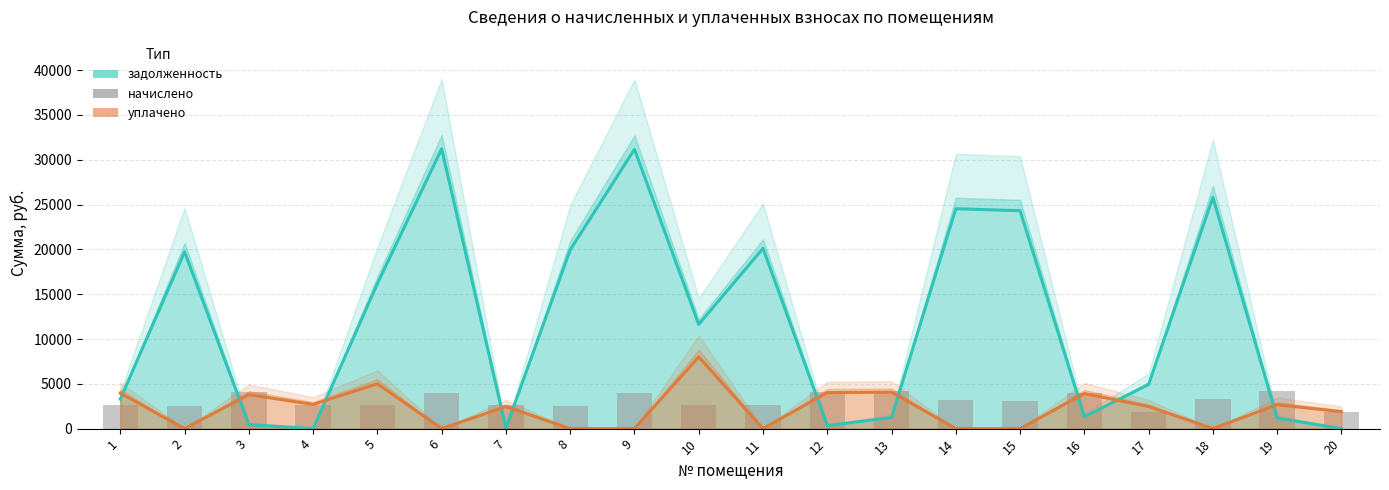

At which category is the sum across all series the highest?

6